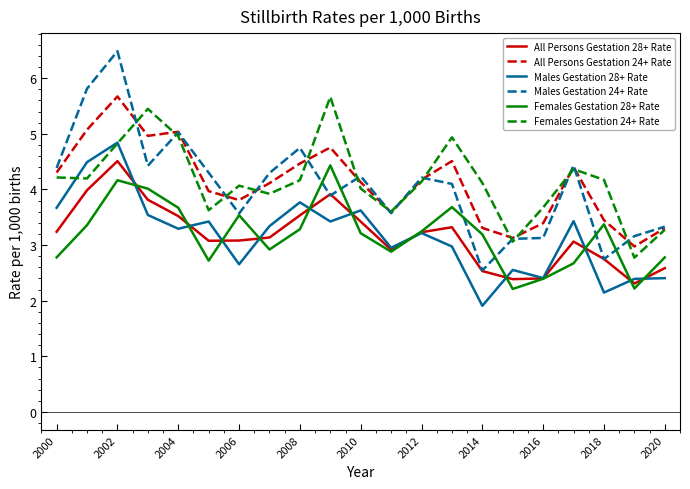

True or false: All Persons Gestation 28+ Rate and All Persons Gestation 24+ Rate intersect in this chart.

False